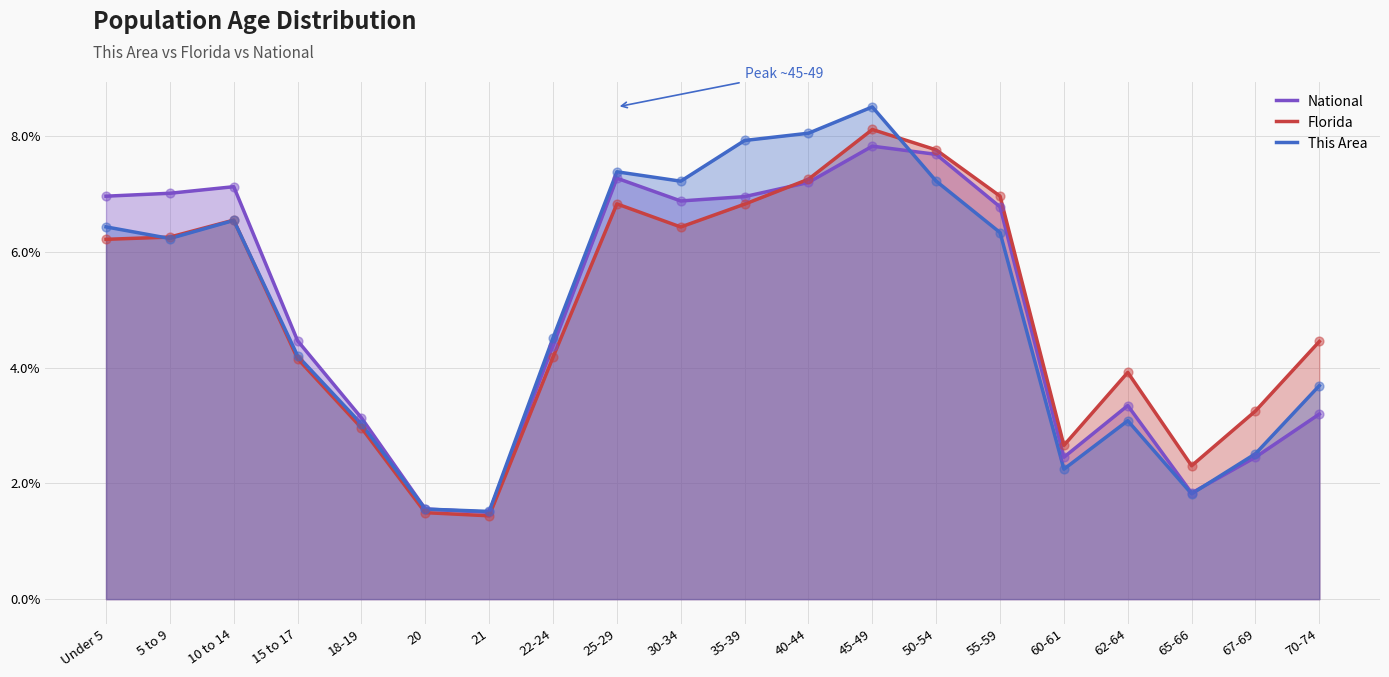

What are all the series names shown in the legend?

National, Florida, This Area